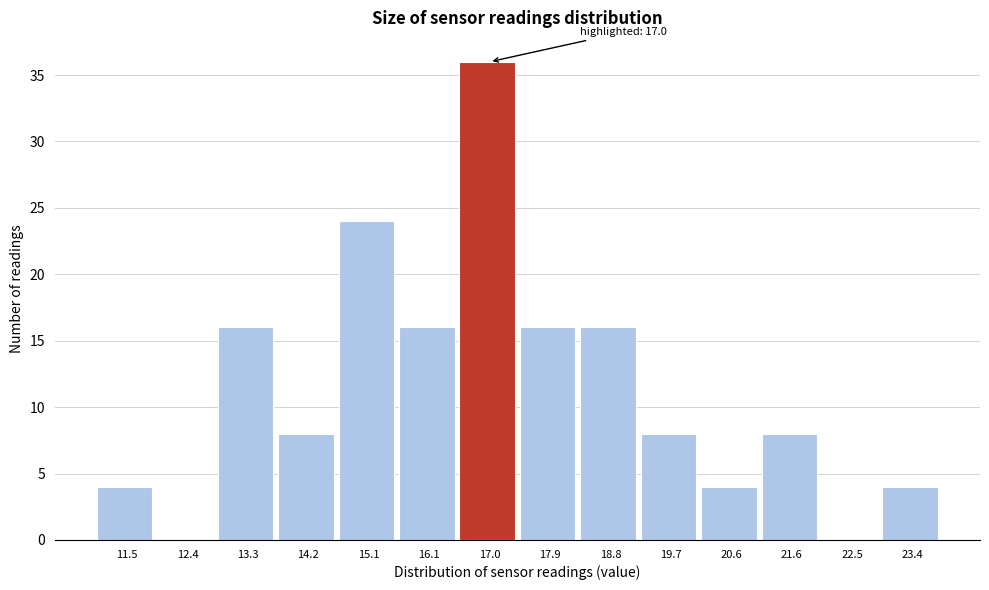

Reading left to right, transcribe all the data shown in this chart.

11.5=4	12.4=0	13.3=16	14.2=8	15.1=24	16.1=16	17.0=36	17.9=16	18.8=16	19.7=8	20.6=4	21.6=8	22.5=0	23.4=4